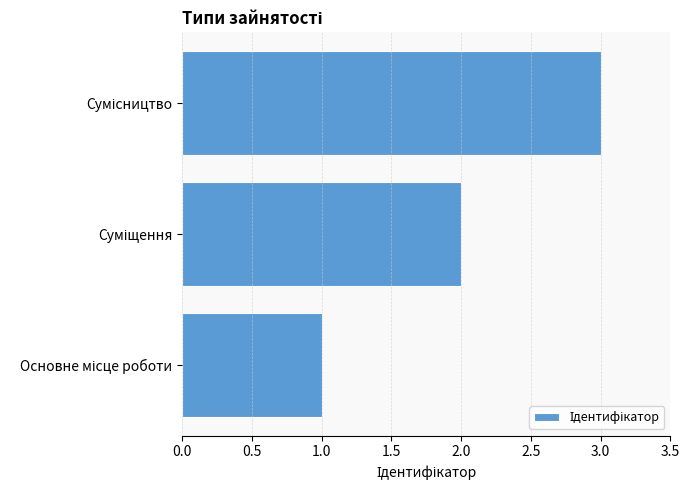

What is the sum of all values?

6